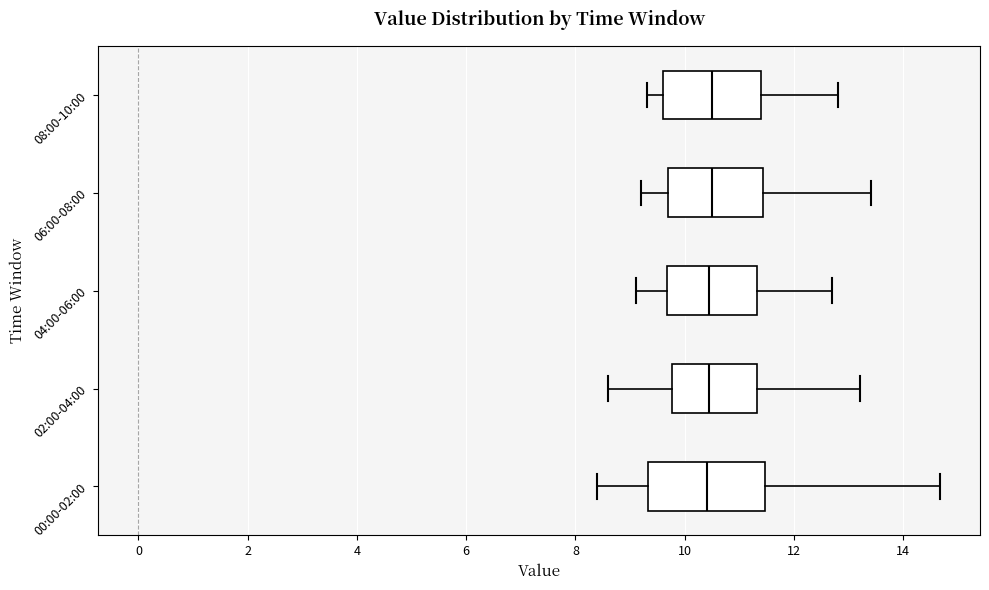

Which box is the widest, from its left edge to its right edge?

00:00-02:00